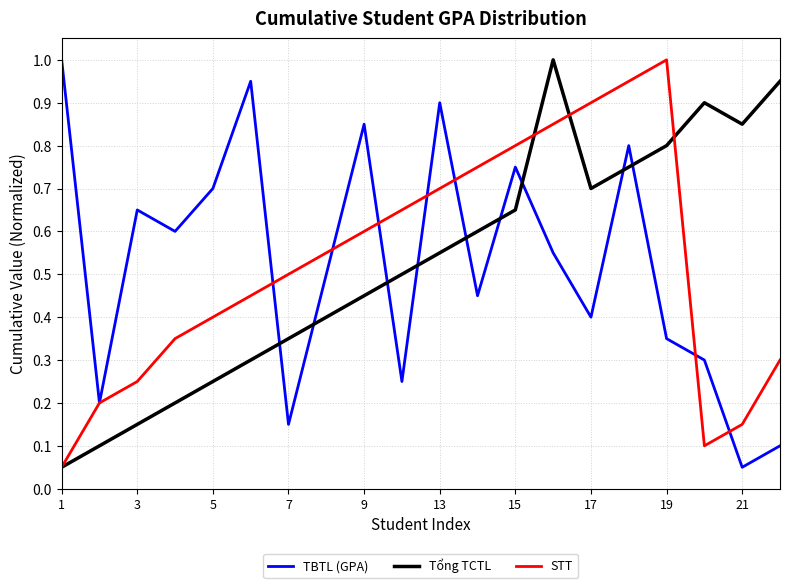

After their last crossing, which series has the higher values: TBTL (GPA) or Tổng TCTL?

Tổng TCTL